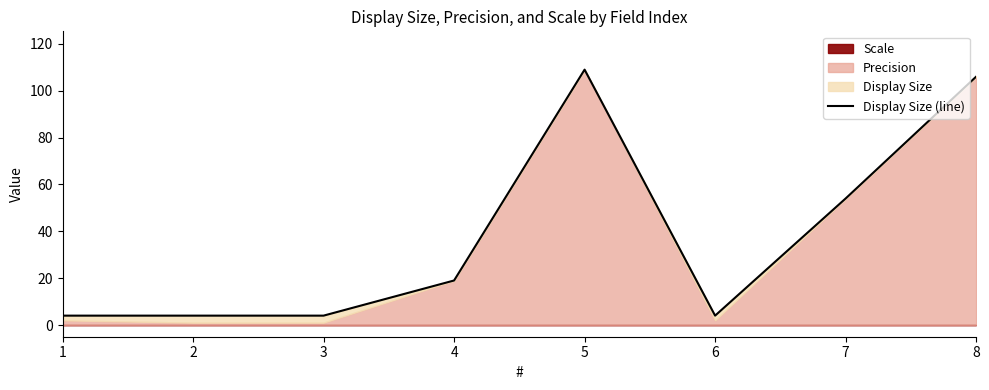

Where is the data nearest to the value 56?

7